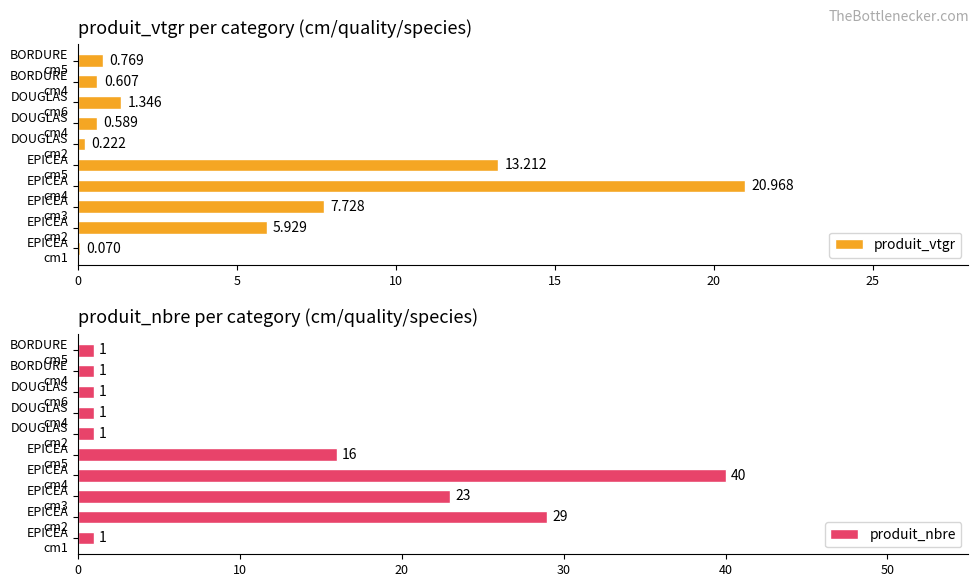

What is the value of the produit_vtgr bar at the 4th from the left?

21.0